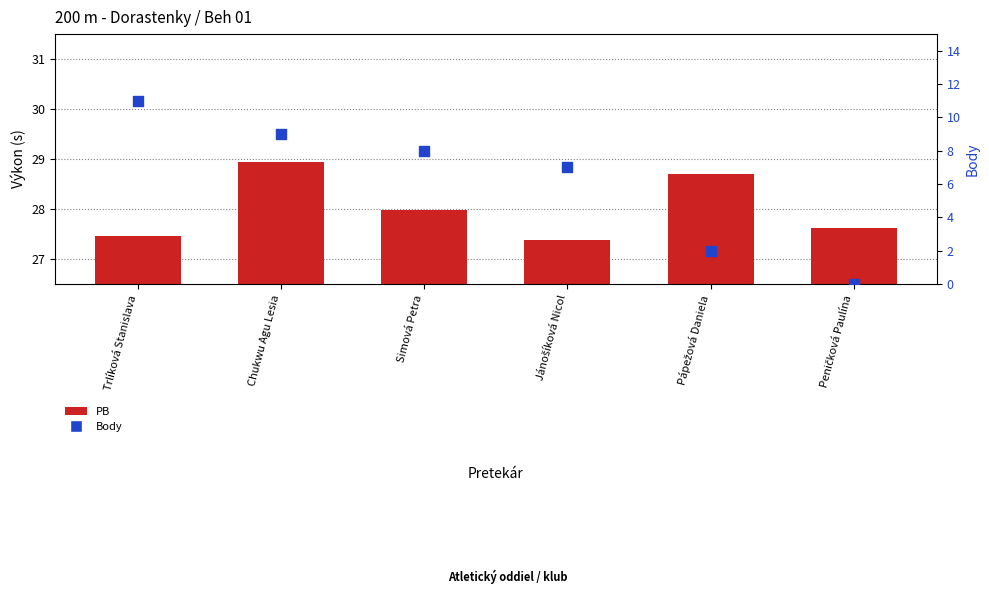

What are all the series names shown in the legend?

PB, Body